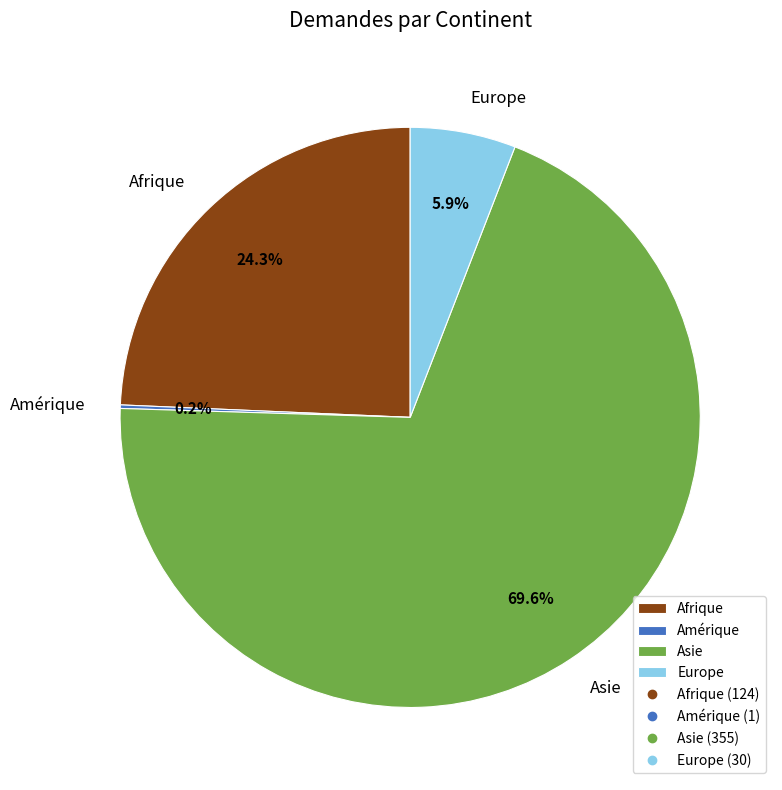

Which category accounts for the majority?

Asie